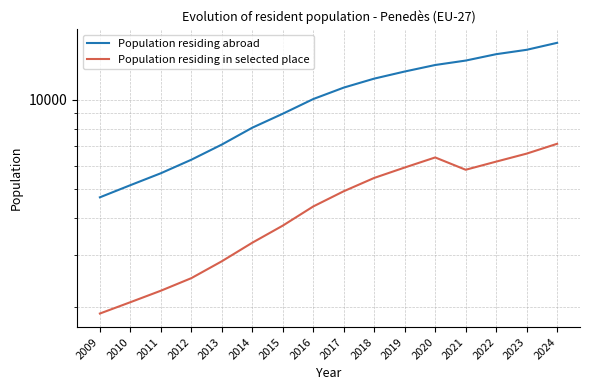

Is this an area chart (filled region under the line)?

No